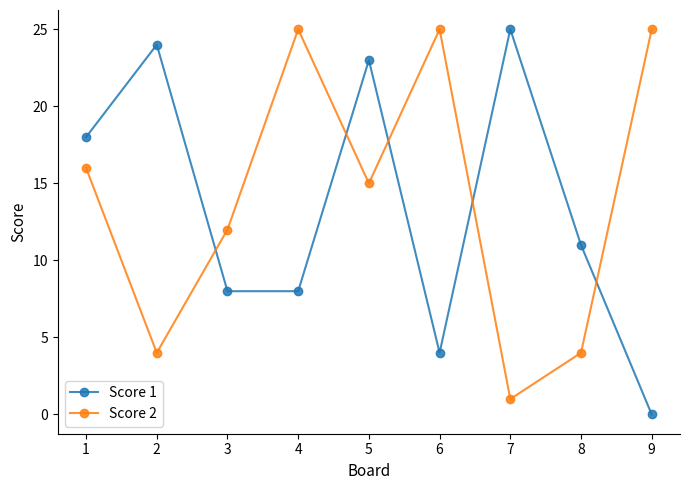

Rank the series by their average value, from highest to lowest.

Score 2, Score 1